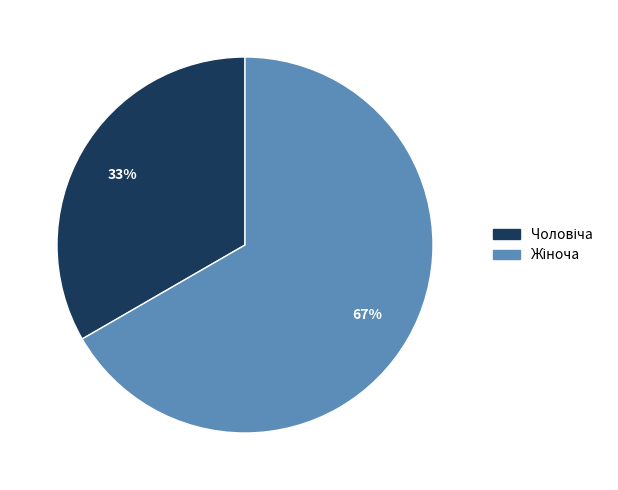

To the nearest percent, what is the average slice percentage?

50%